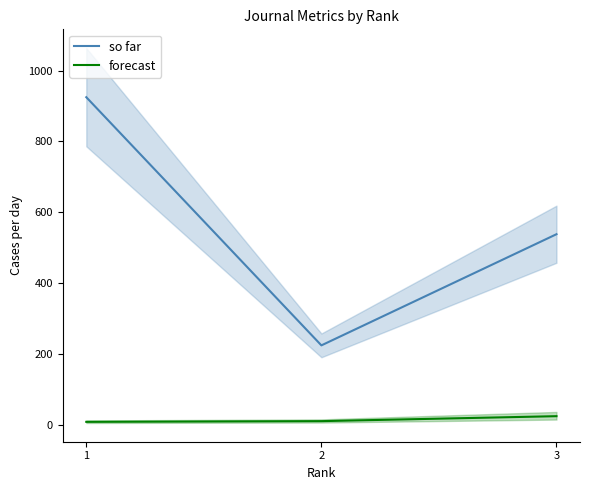

Which series has the largest total across all categories?

so far